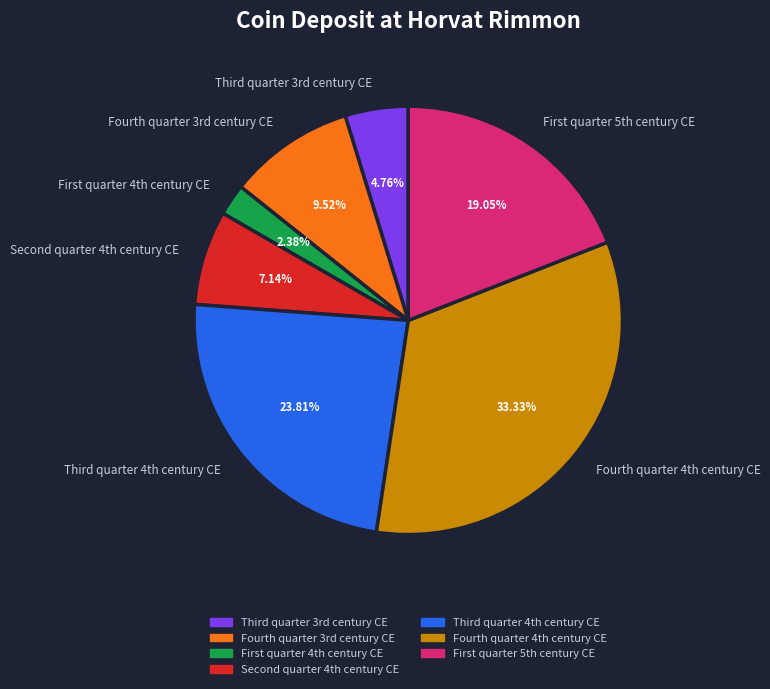

Which category has the biggest portion of the pie?

Fourth quarter 4th century CE